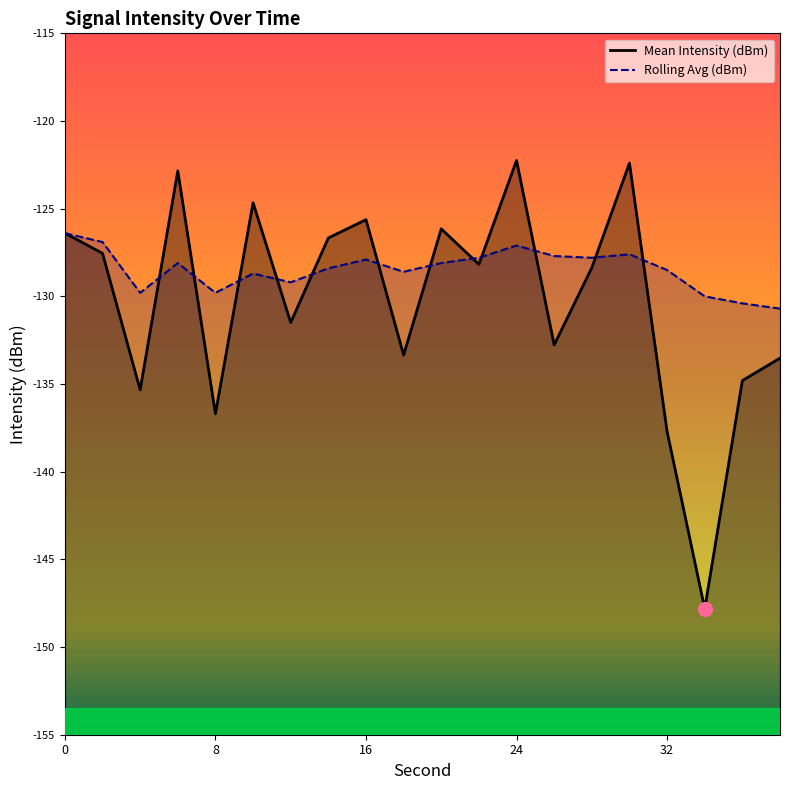

What is the approximate value of Rolling Avg (dBm) at 4?

-129.8